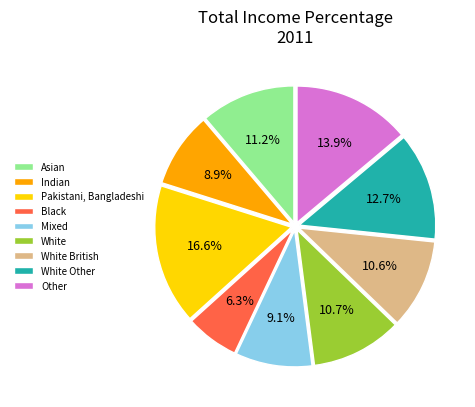

How much of the chart is everything except White British?

89.4%